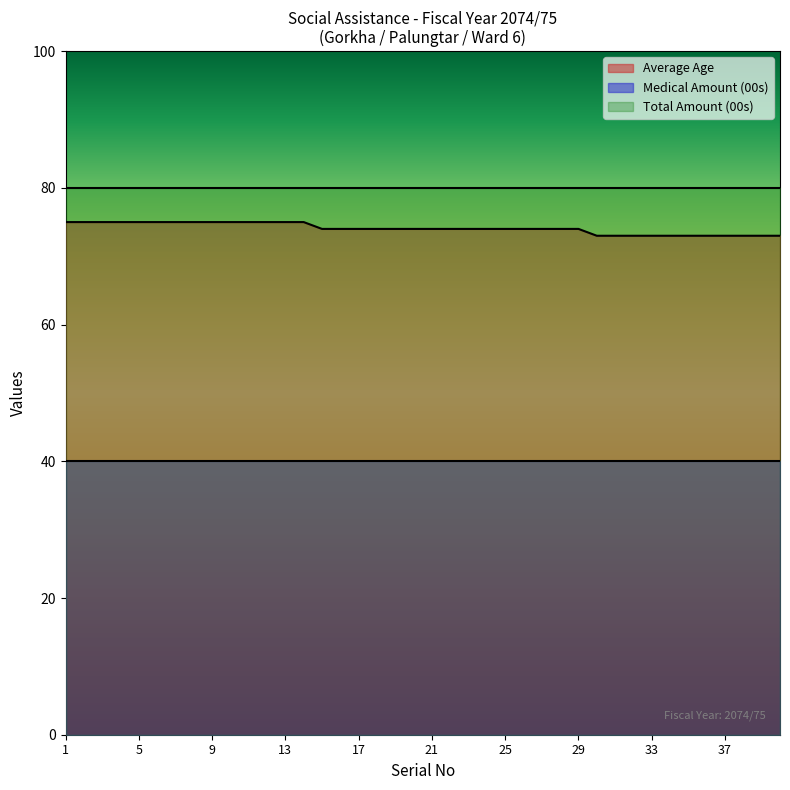

What is the average value of the Total Amount (00s) series?

80